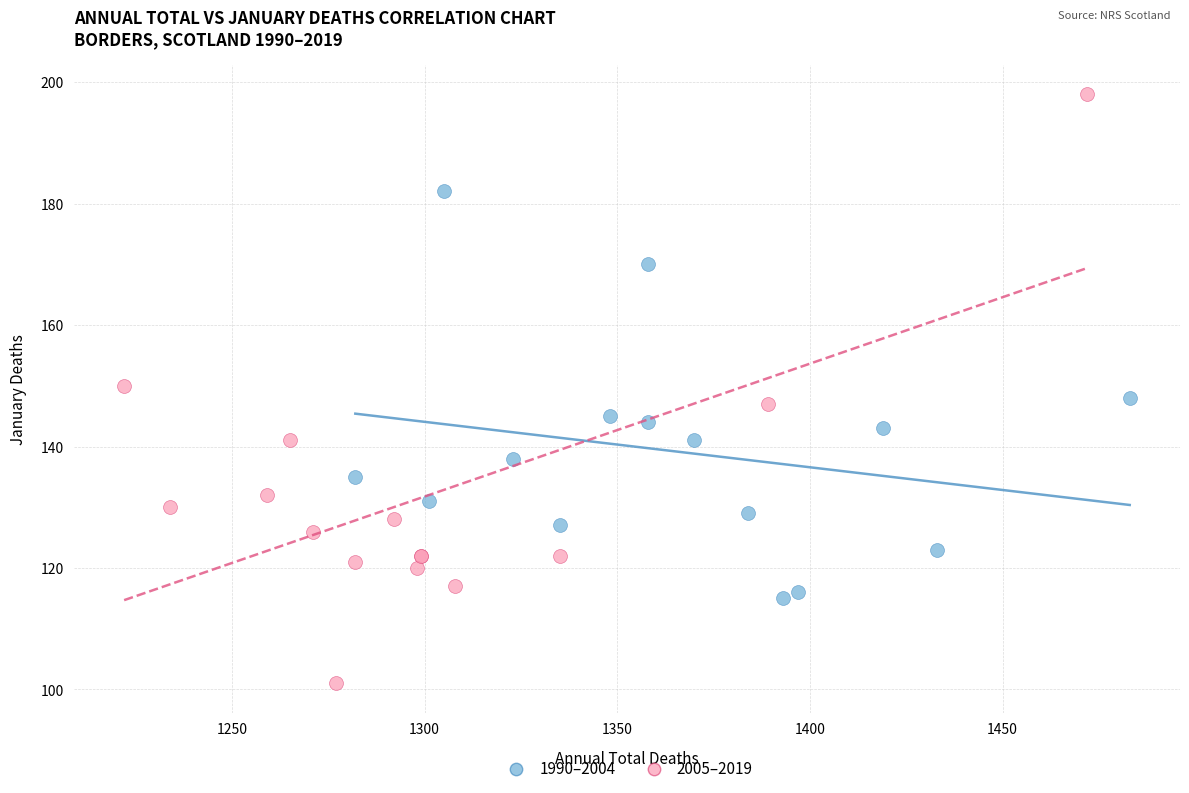

Which series has the largest Y range (max minus min)?

2005–2019